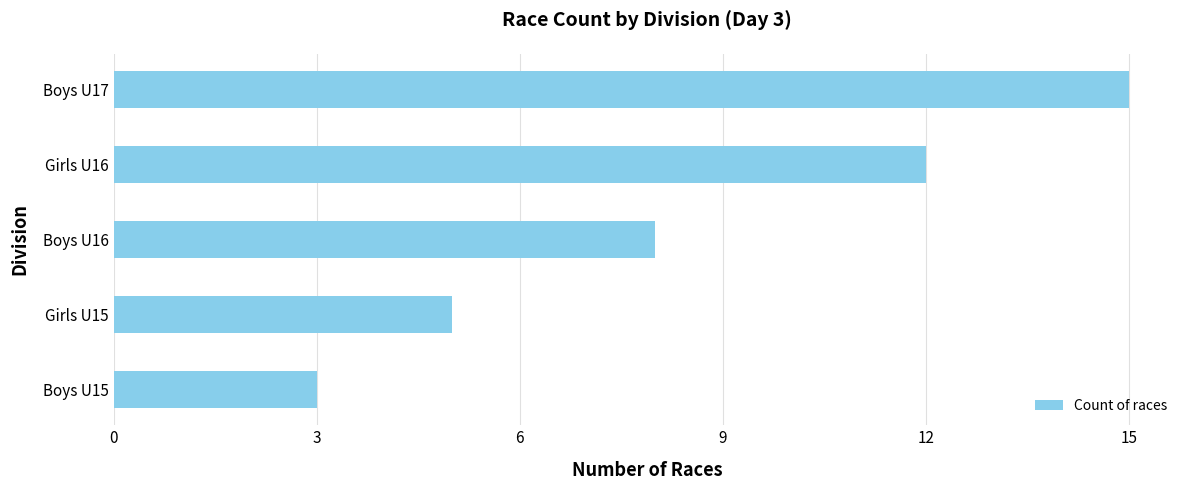

What is the approximate value at Girls U16?

12